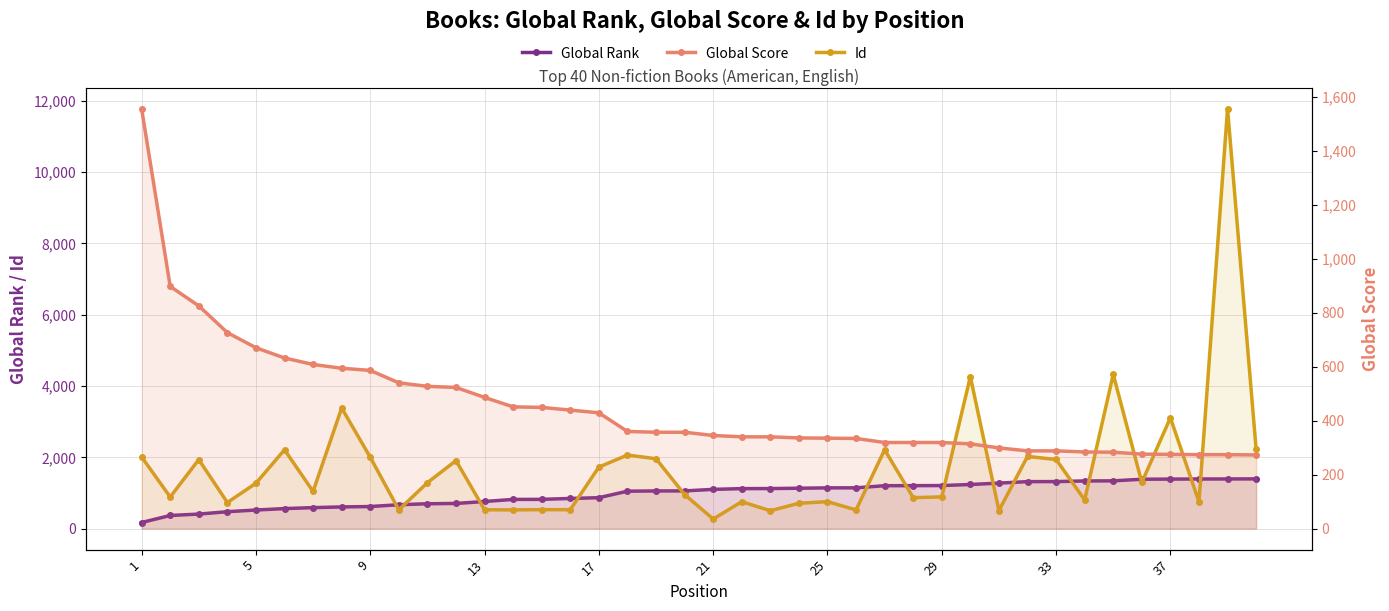

True or false: Id and Global Rank cross at least once.

True